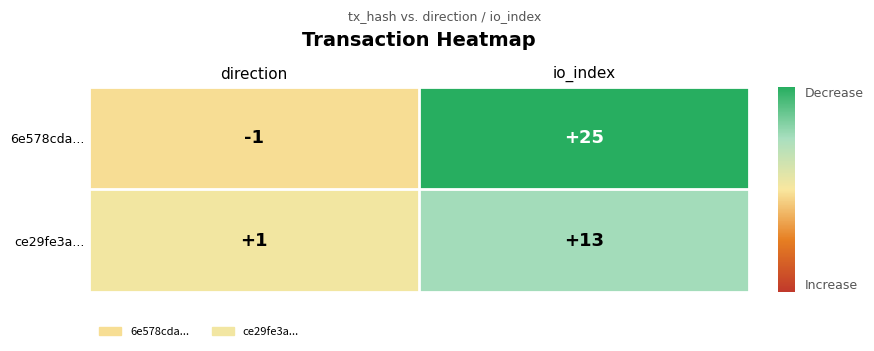

At io_index, list the series in order from largest to smallest.

6e578cda..., ce29fe3a...